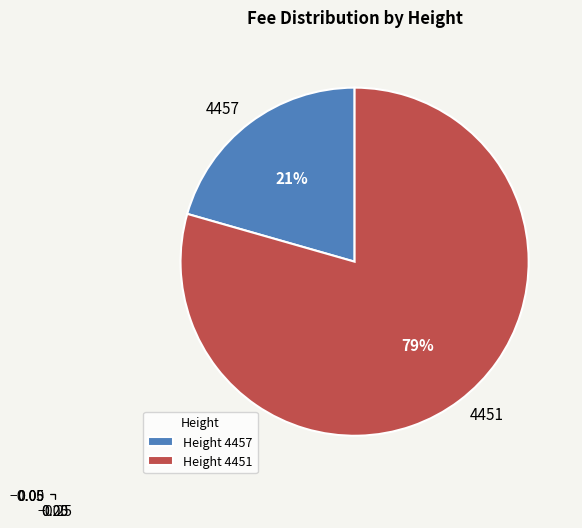

To the nearest percent, what is the average slice percentage?

50%